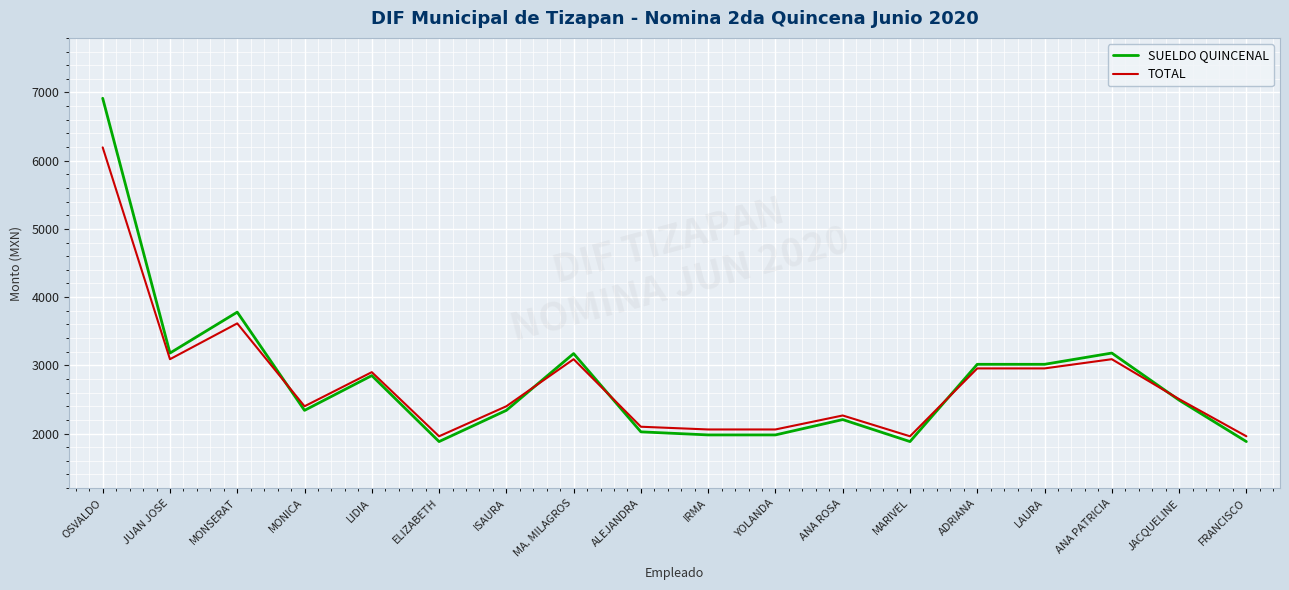

How many values in the SUELDO QUINCENAL series are below 2490?

9